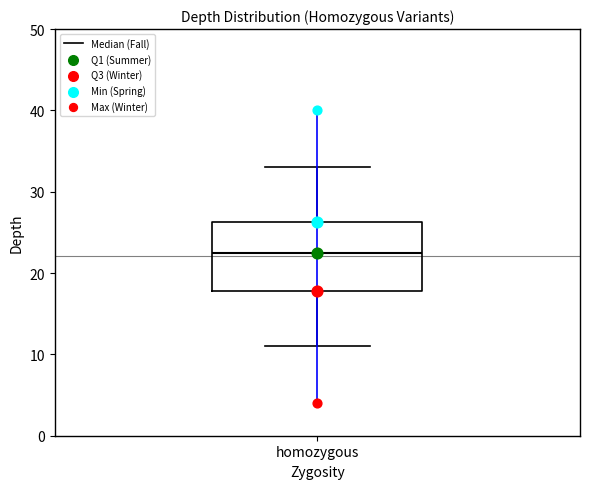

Transcribe this box plot: give where the median line is, the range the box spans, and where the two whiskers end, as read against the y-axis. The values are not printed on the chart, so give them approximately, as read against the axis.

median 23, box 18 to 26, whiskers 11 to 33